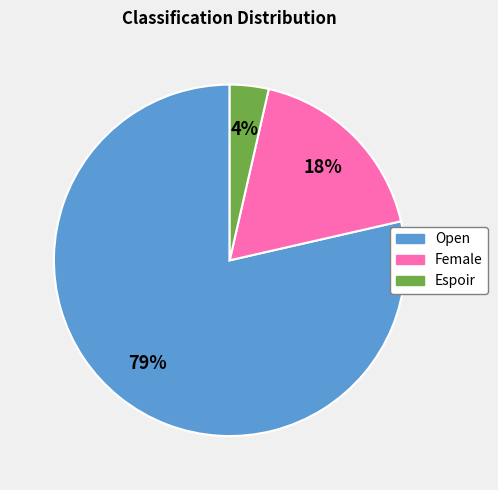

To the nearest percent, what is the combined percentage of Open and Female?

96%